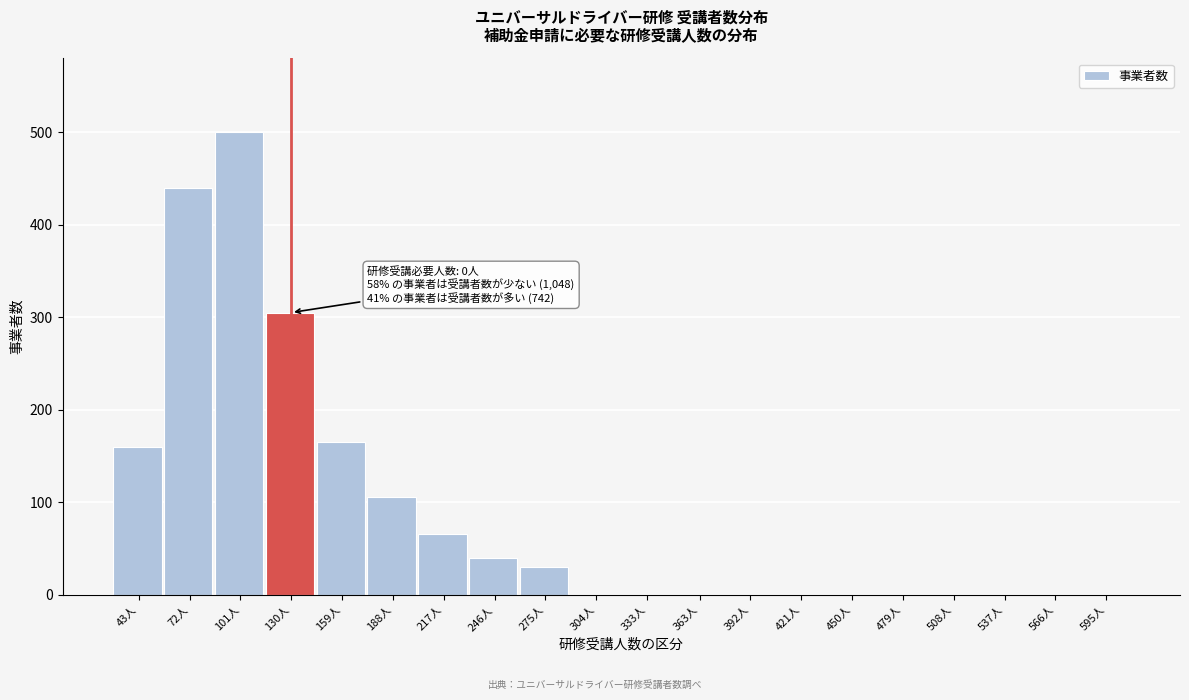

Reading left to right, what are all the values shown in this chart?

43人=160	72人=440	101人=500	130人=305	159人=165	188人=105	217人=65	246人=40	275人=30	304人=0	333人=0	363人=0	392人=0	421人=0	450人=0	479人=0	508人=0	537人=0	566人=0	595人=0